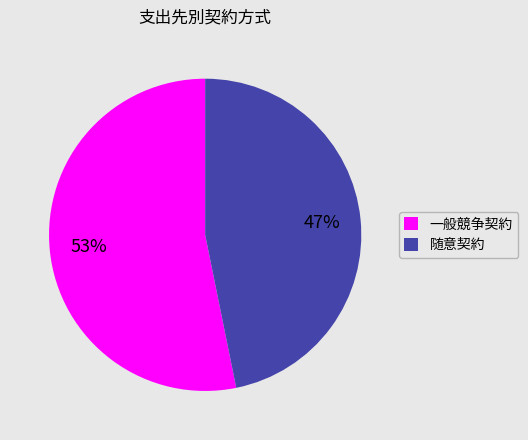

The 随意契約 slice represents 56% of the pie. True or false?

False